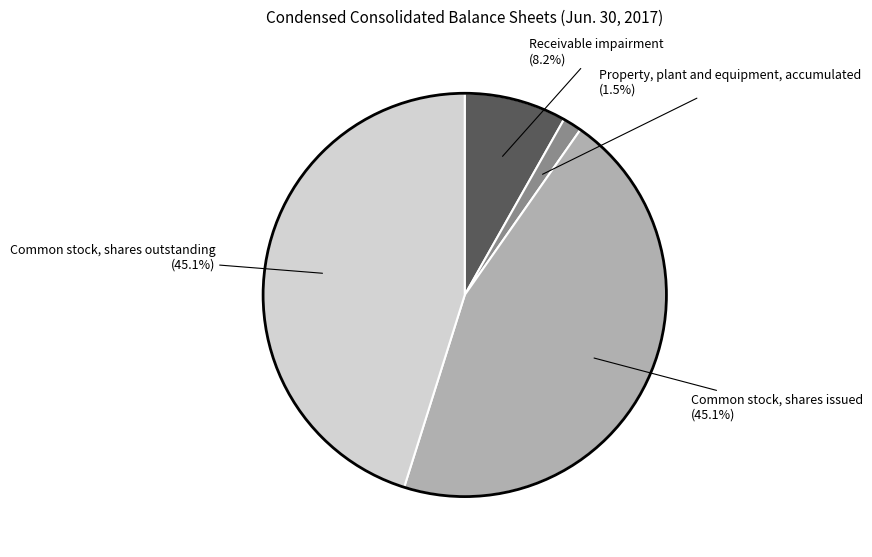

Is there any slice that represents more than half of the pie?

No